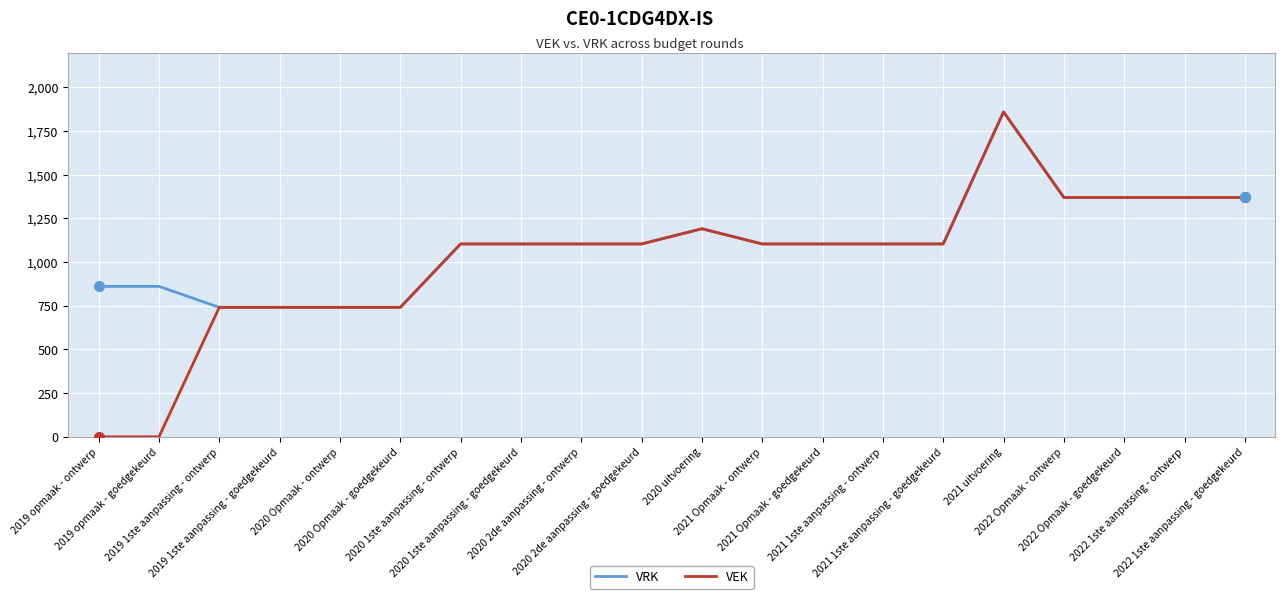

Which series has the largest range (max minus min)?

VEK